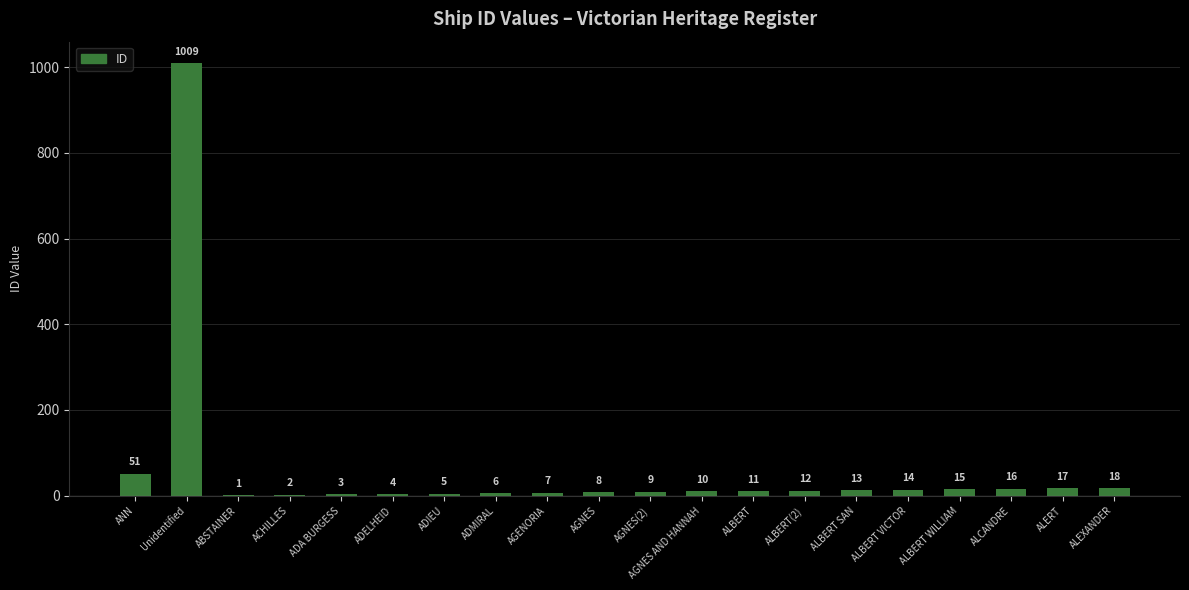

What is the change in value from ADA BURGESS to ADMIRAL?

+3